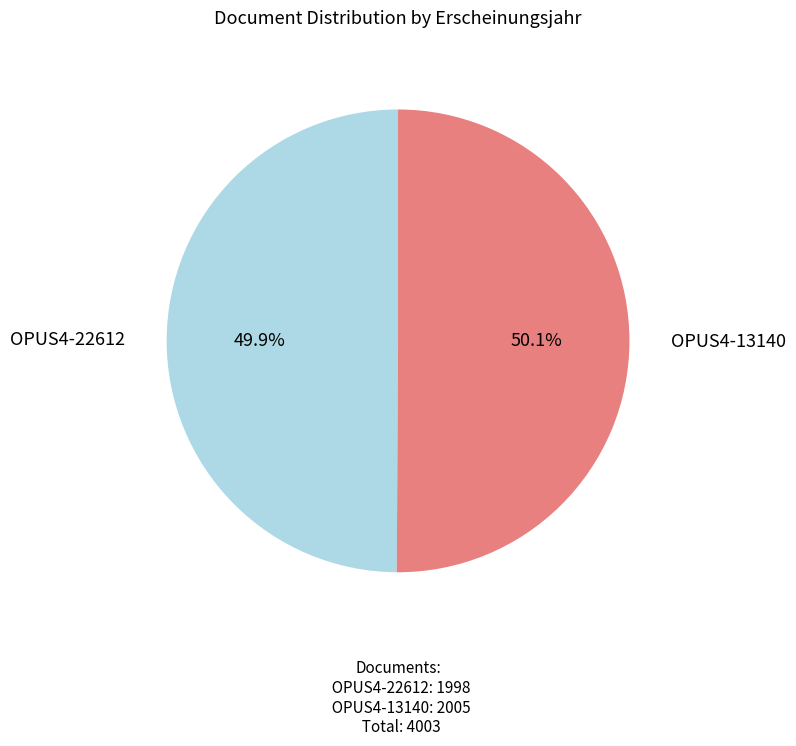

Is there a majority slice in this chart?

Yes